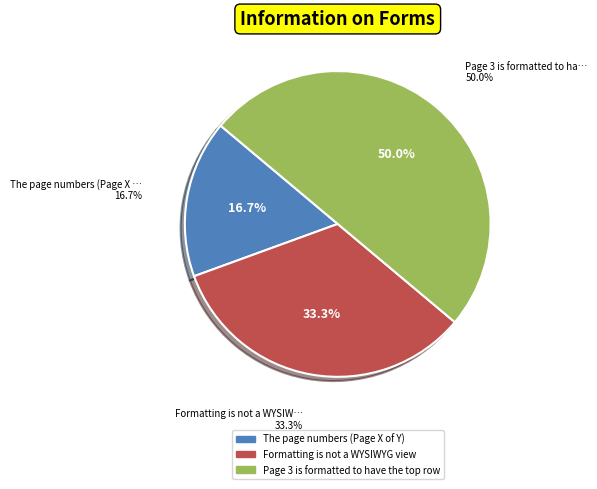

Rank the categories by value from highest to lowest.

Page 3 is formatted to have the top row, Formatting is not a WYSIWYG view, The page numbers (Page X of Y)